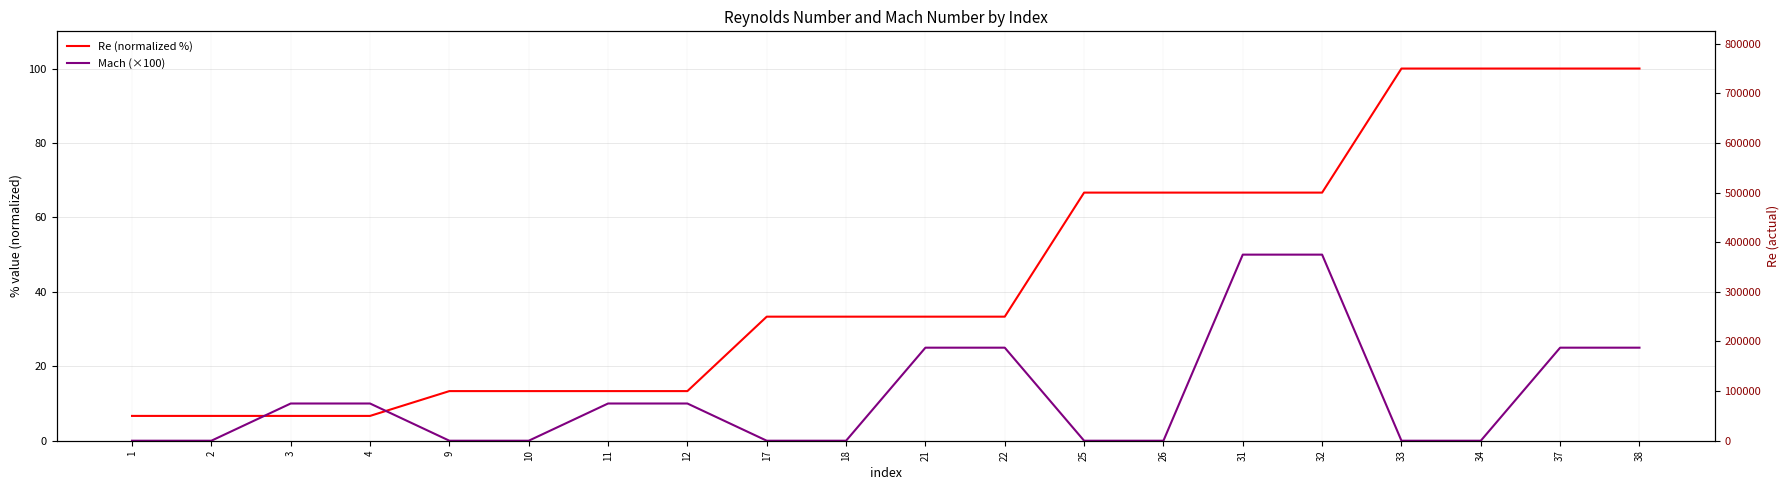

What is the difference between the highest and lowest values at 25?

500000.0